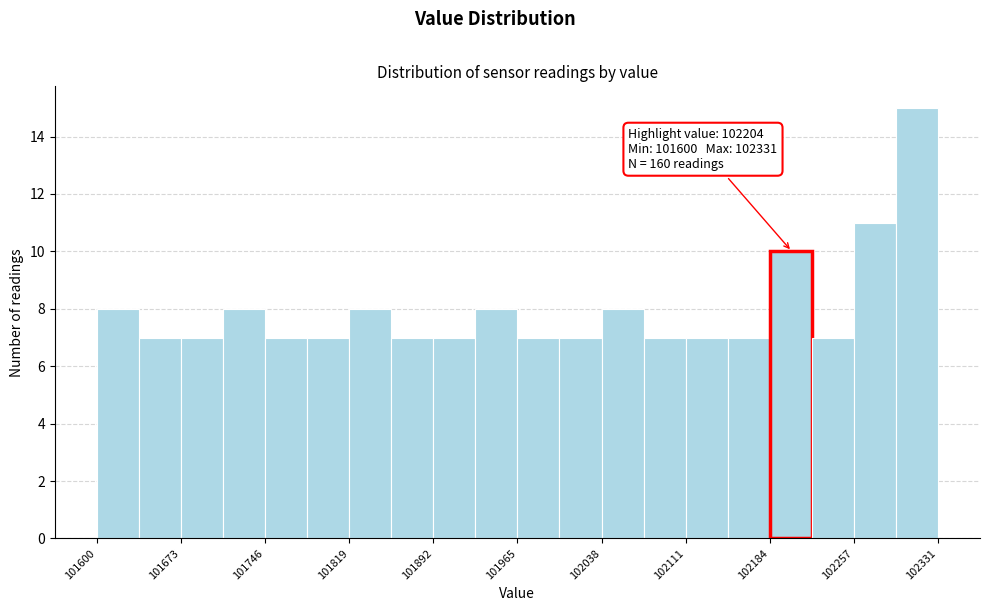

Read against the x-axis, roughly where is the centre of the tallest bar?

102310